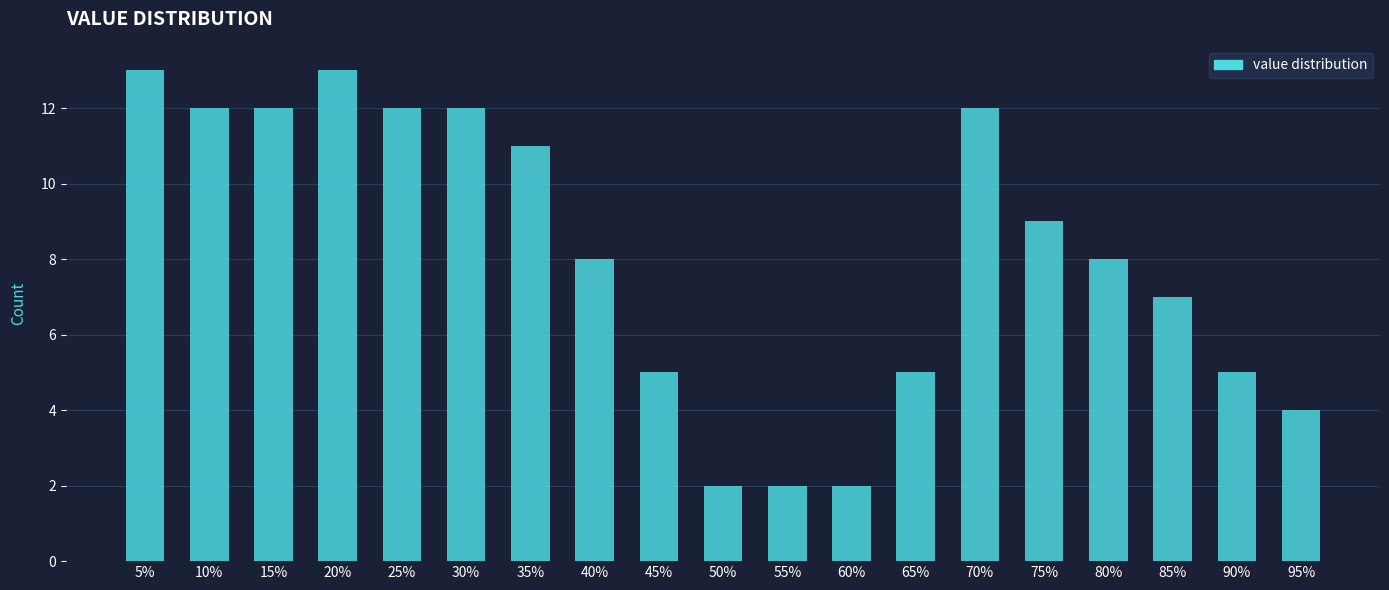

Reading left to right, list all the values displayed in this chart.

5%=13	10%=12	15%=12	20%=13	25%=12	30%=12	35%=11	40%=8	45%=5	50%=2	55%=2	60%=2	65%=5	70%=12	75%=9	80%=8	85%=7	90%=5	95%=4